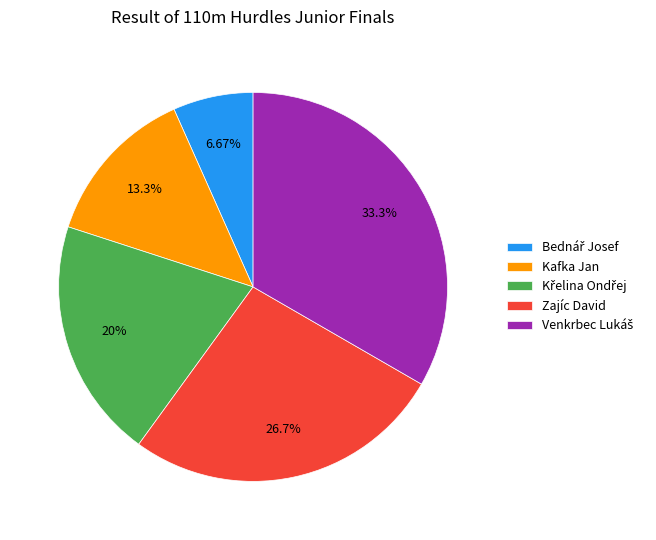

Is it true that Kafka Jan is 23% of the pie?

False